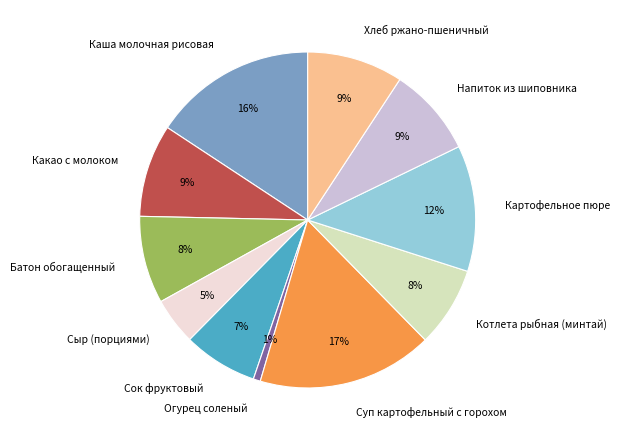

Count the number of slices in the pie.

11